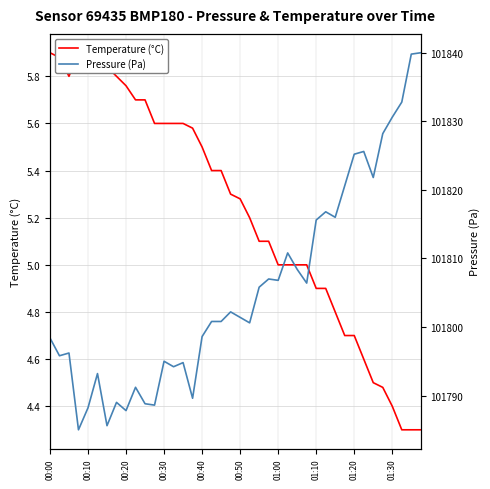

True or false: Temperature (°C) and Pressure (Pa) cross at least once.

False